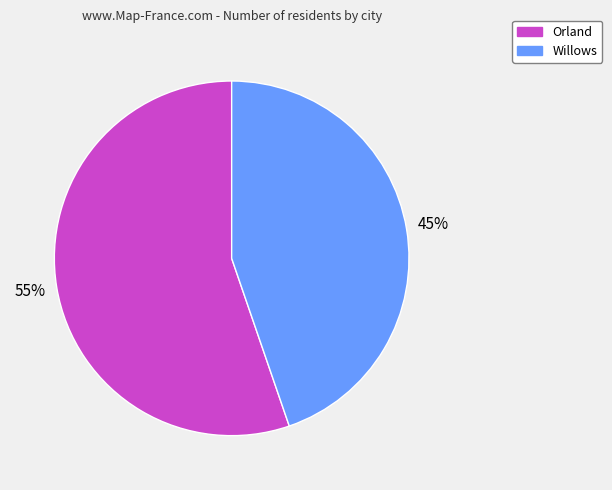

Between Orland and Willows, which is larger?

Orland